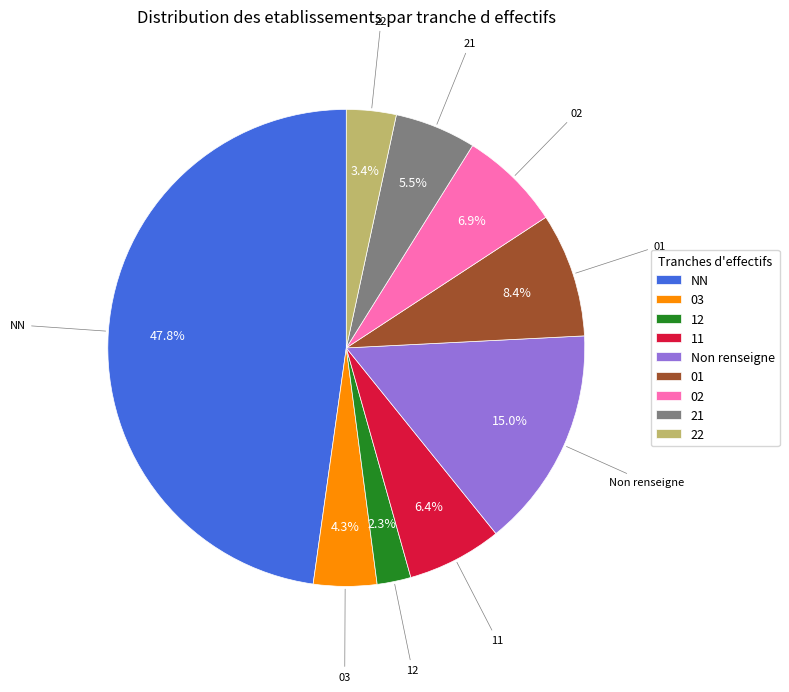

Is NN the majority of the pie?

No